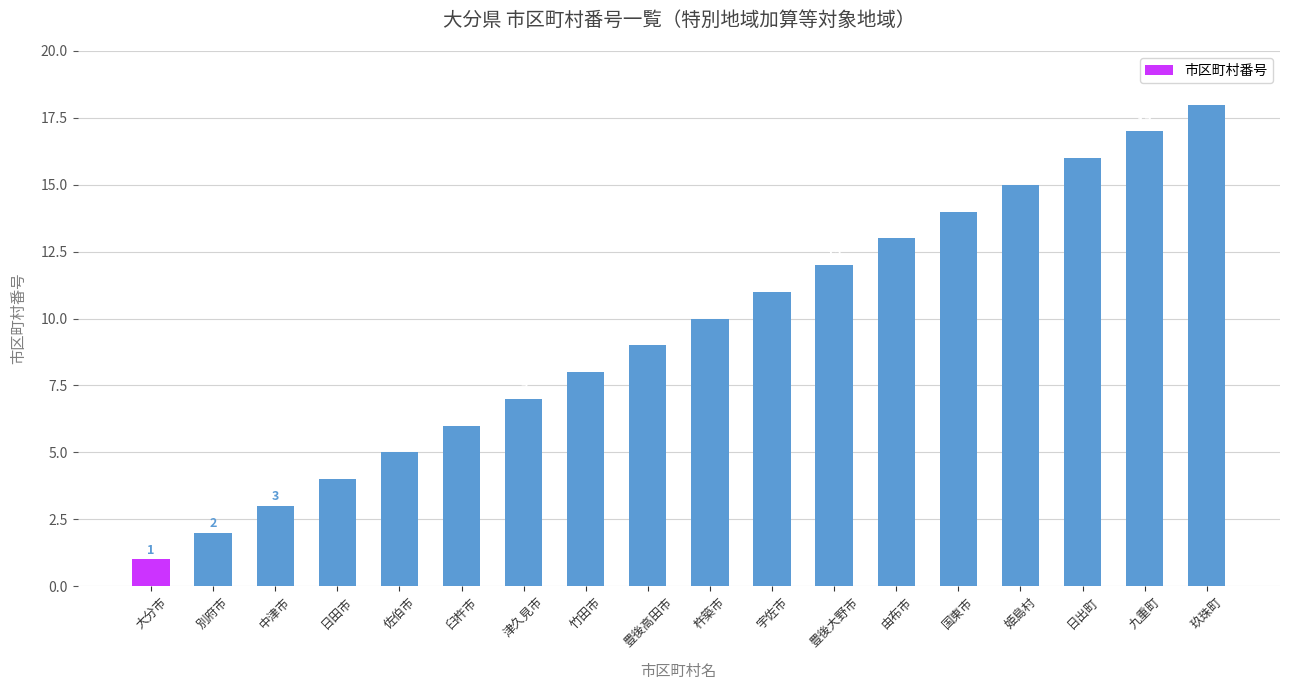

What is the greatest value displayed?

18